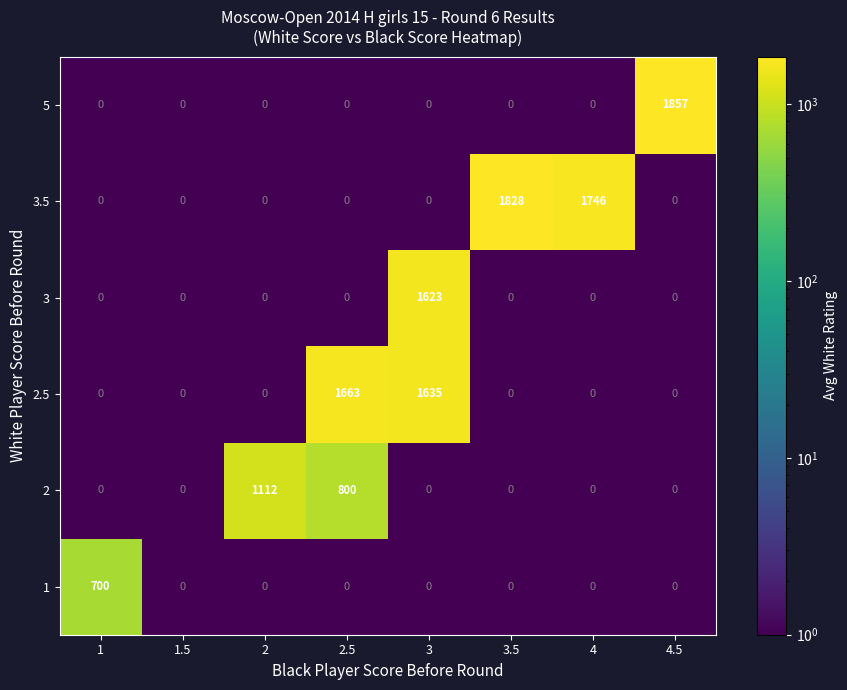

Which series has the largest total across all categories?

row_4